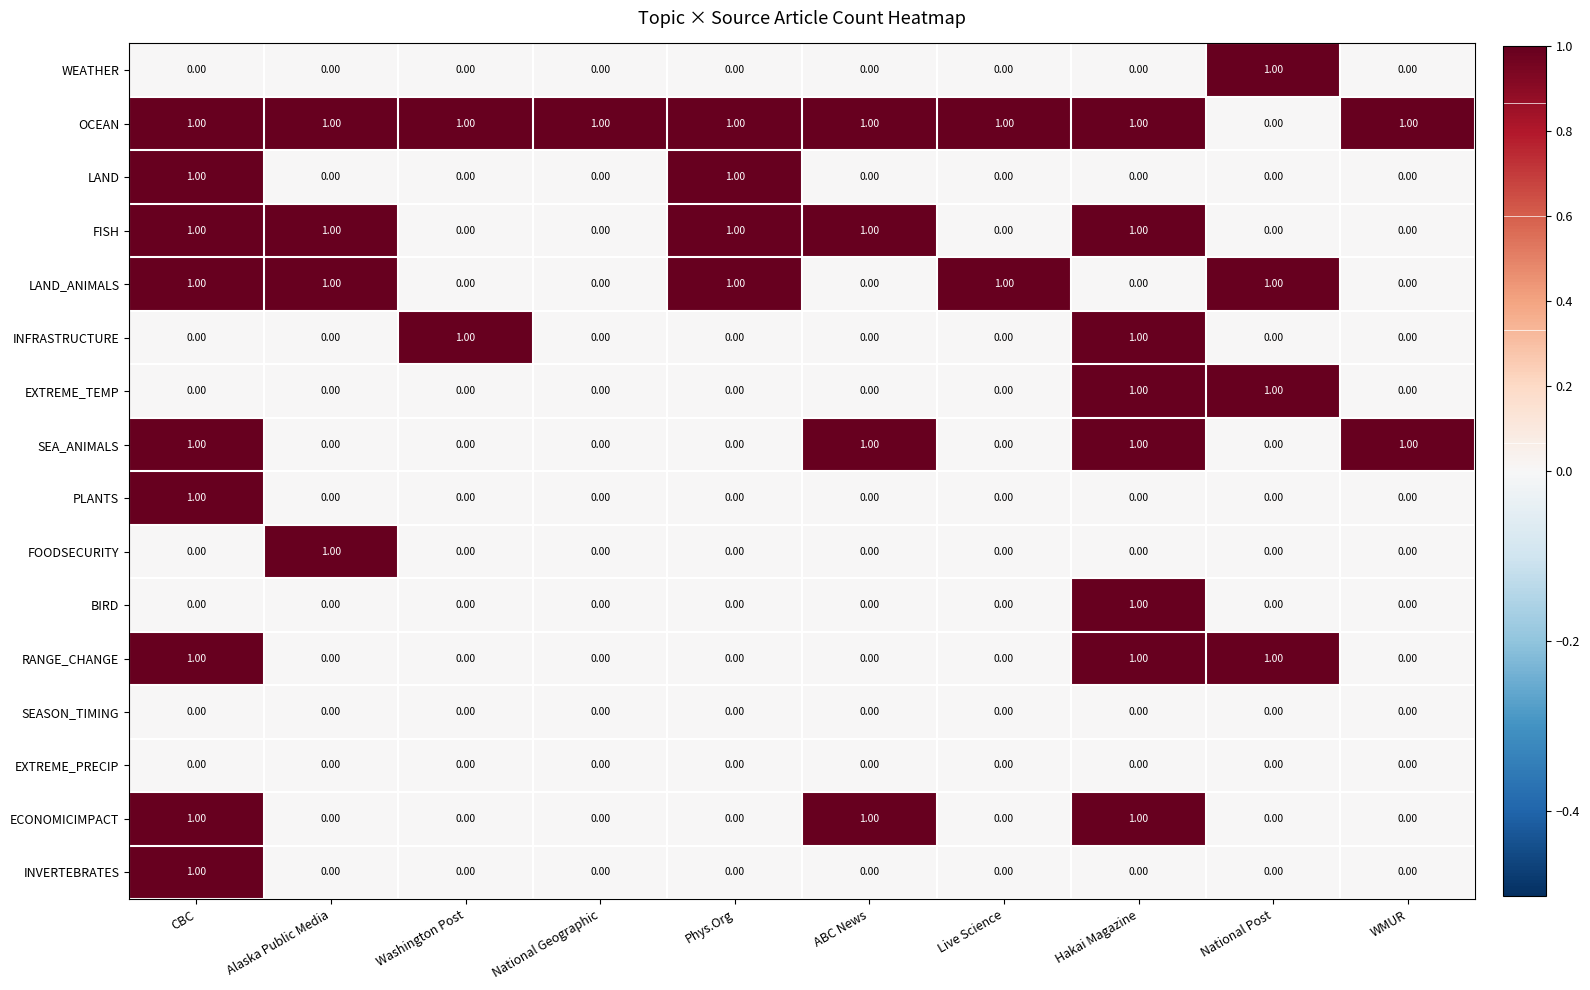

What is the spread (max minus min) of values at WMUR?

1